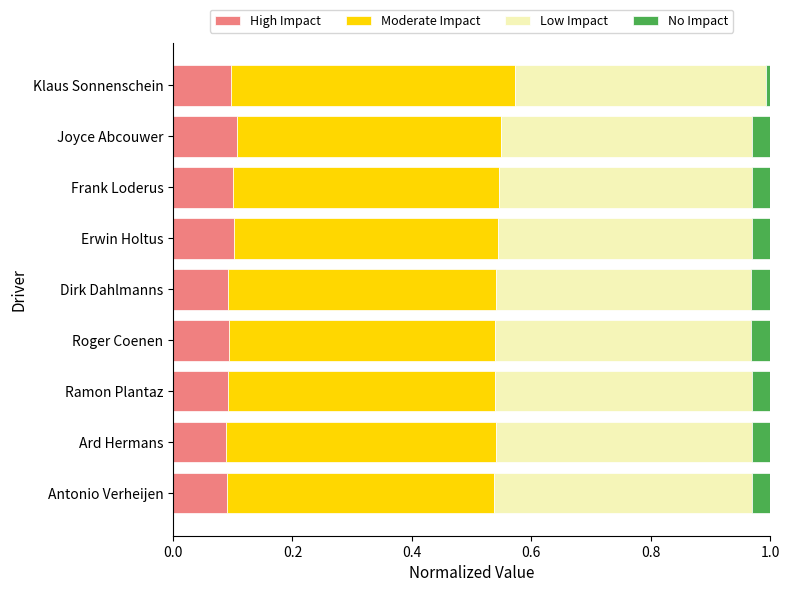

The value of High Impact at Frank Loderus is 0.1. True or false?

True